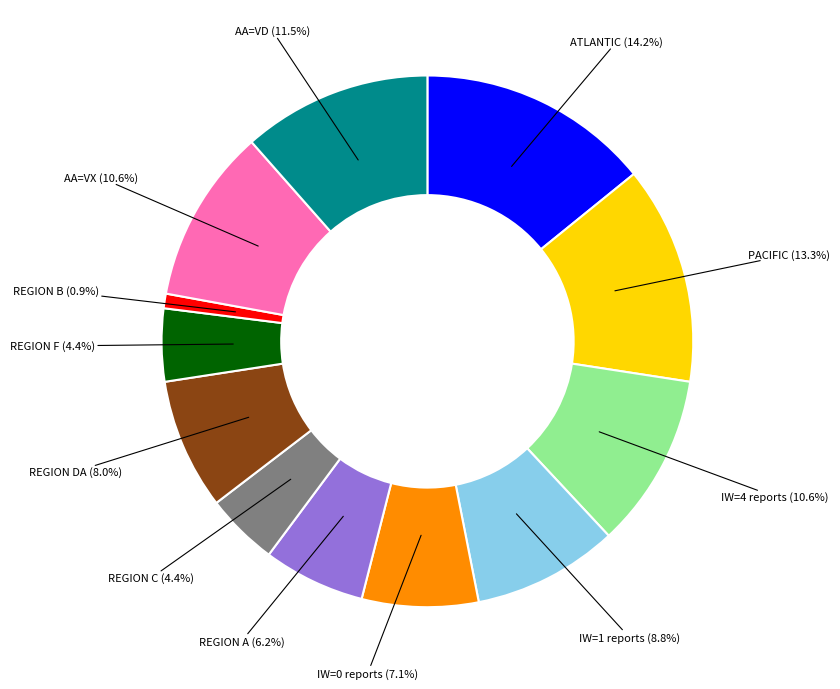

Which slice is the smallest?

REGION B